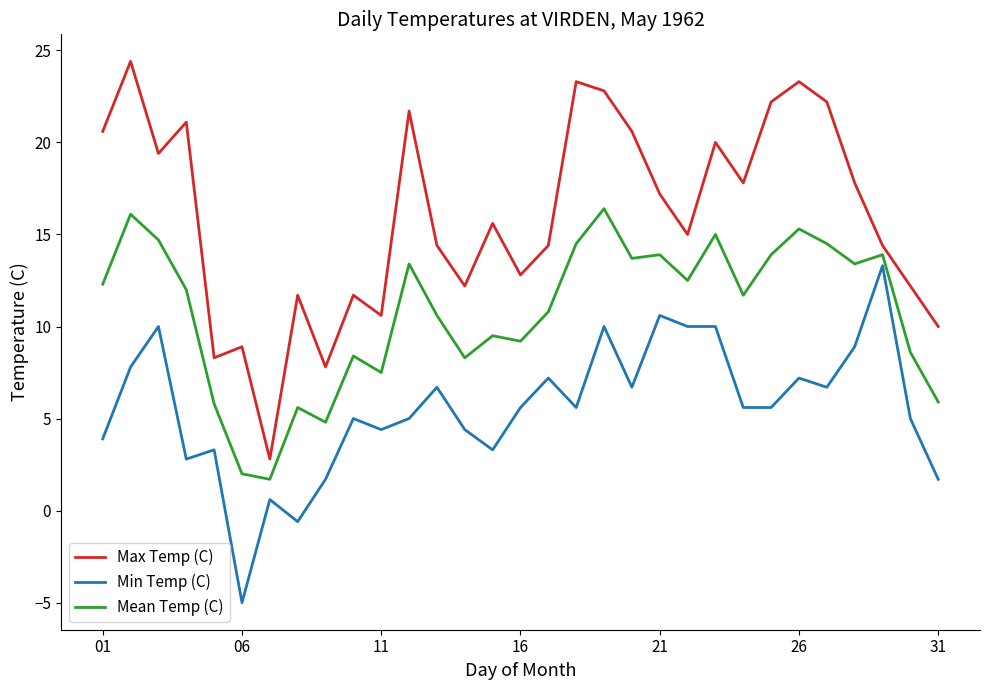

What is the maximum value for Mean Temp (C)?

16.4